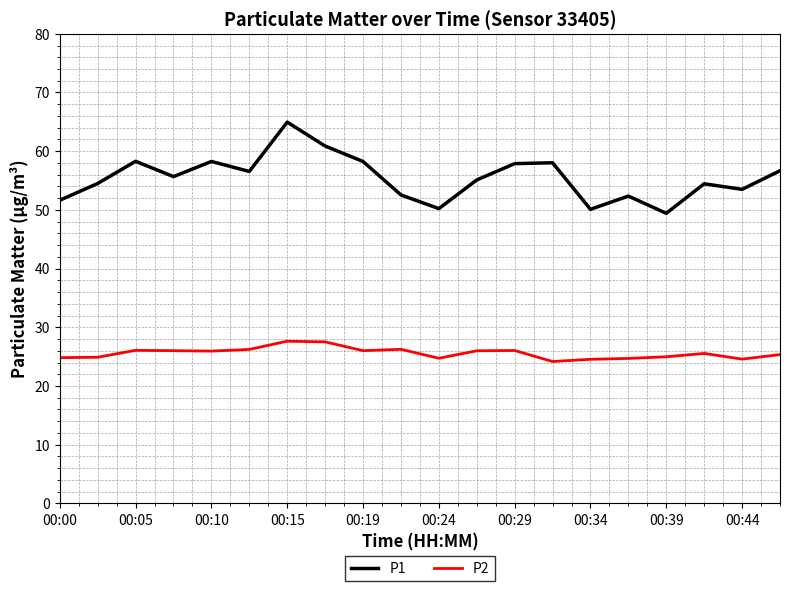

Which series has the largest total across all categories?

P1